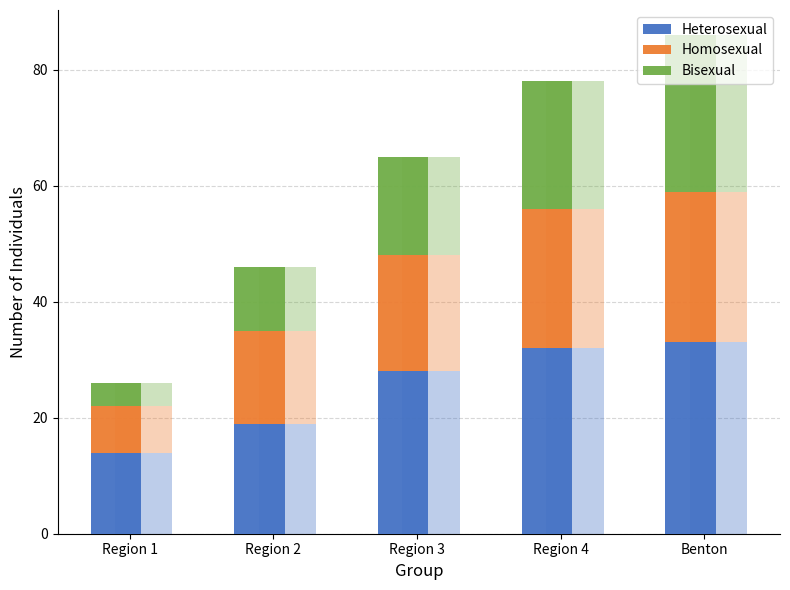

At which label does Bisexual reach its peak?

Benton